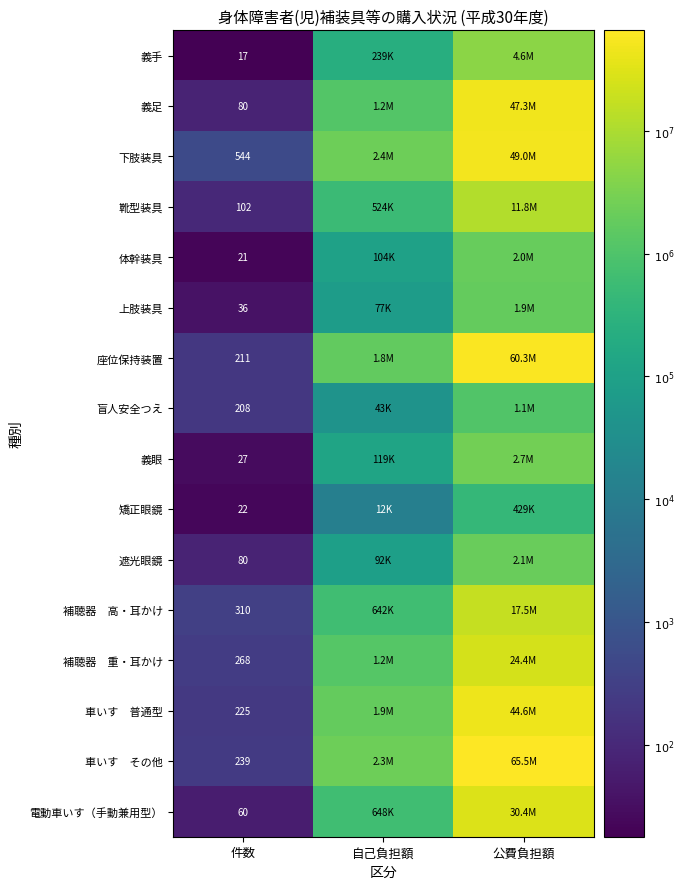

What is the spread (max minus min) of values at 件数?

527.0